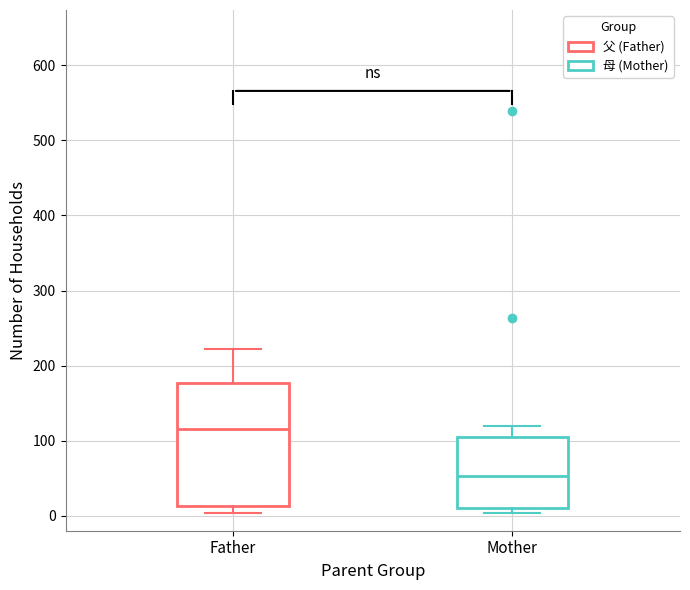

Comparing the boxes themselves (not the whiskers), which one is the tallest?

Father